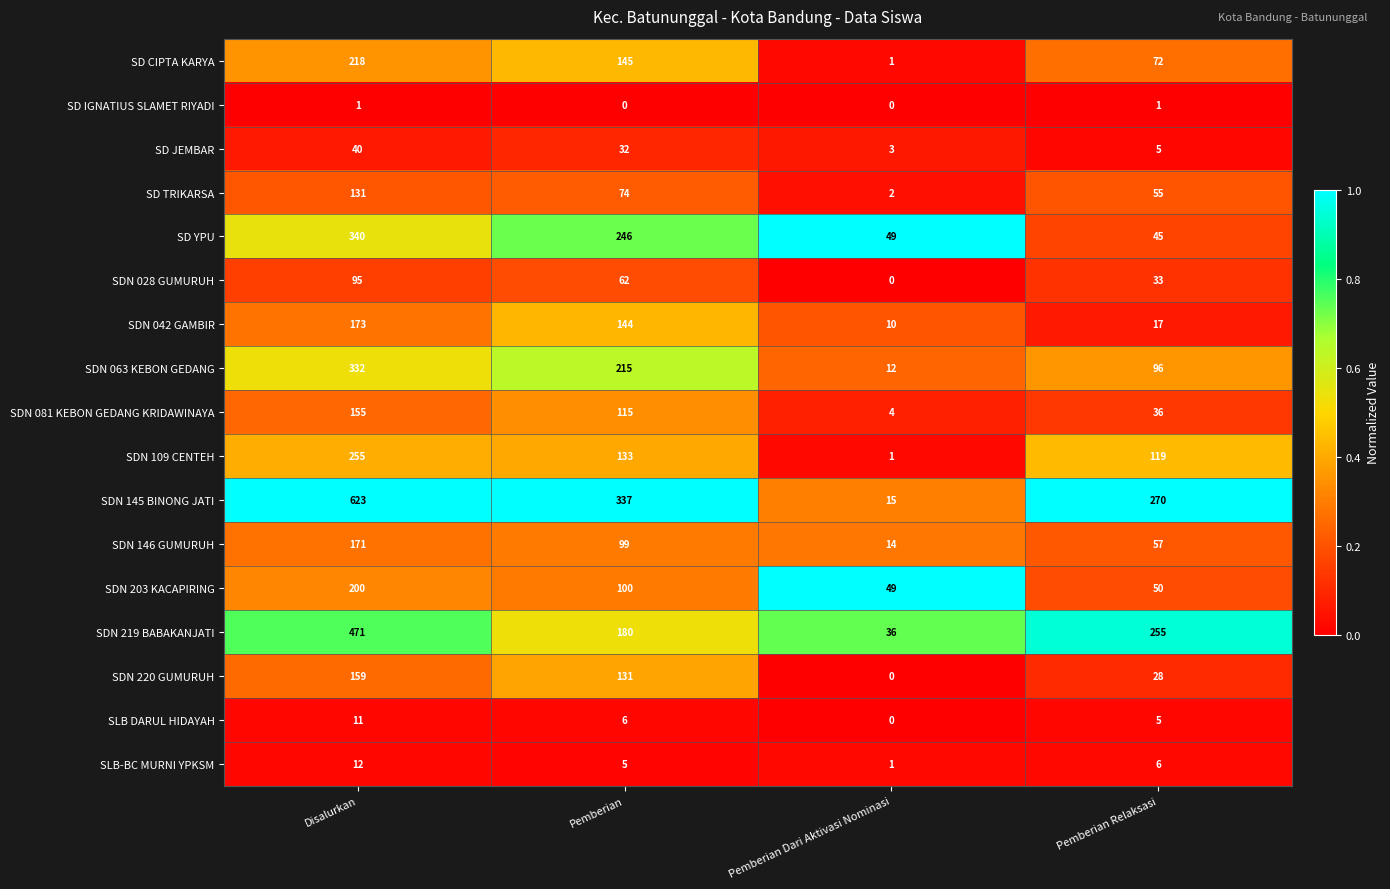

What is the maximum value shown in the chart?

623